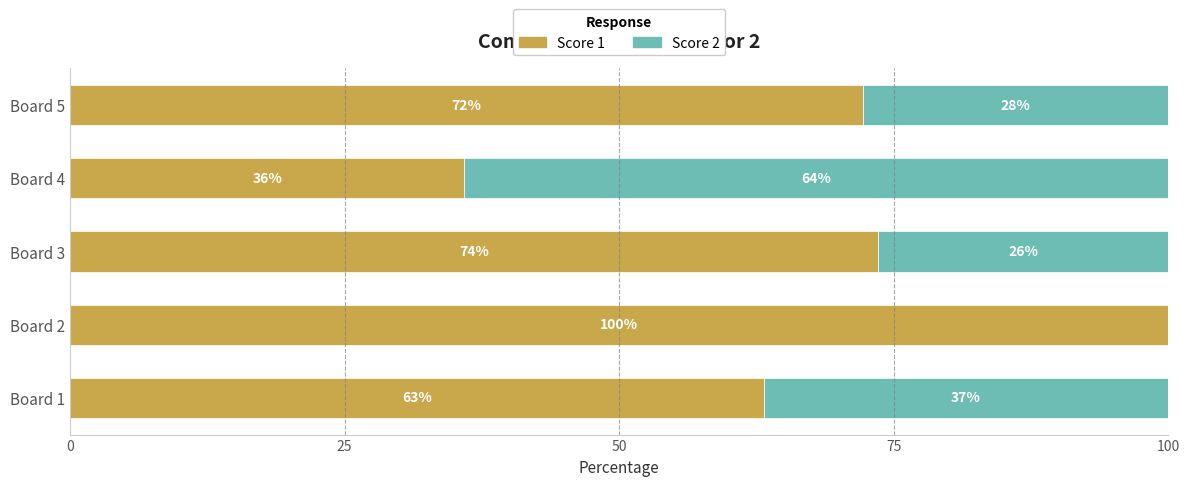

What is the total value across all series at Board 2?

100.0